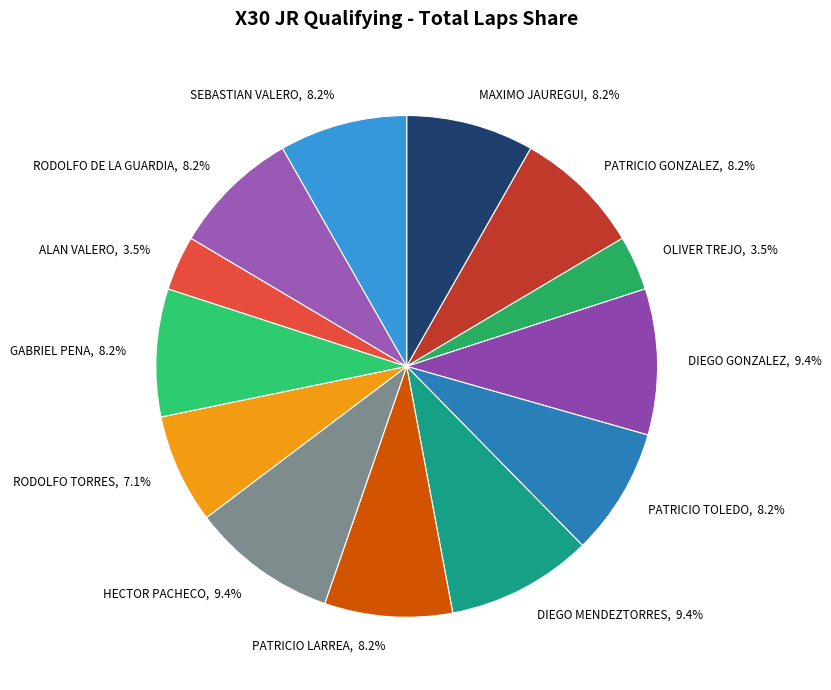

To the nearest percent, what percentage of the pie is DIEGO GONZALEZ?

9%